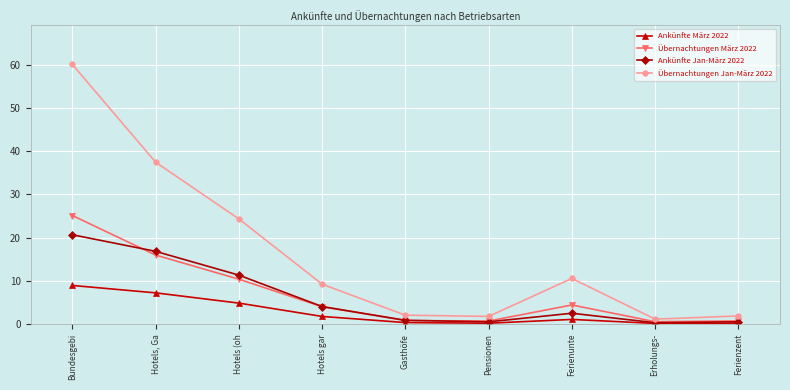

What is the sum of the Ankünfte Jan-März 2022 values at Hotels (oh and Bundesgebi?

32.0